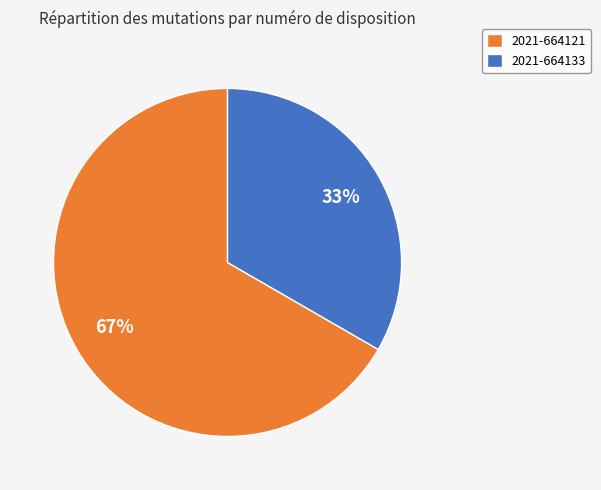

Which category has the smallest portion of the pie?

2021-664133